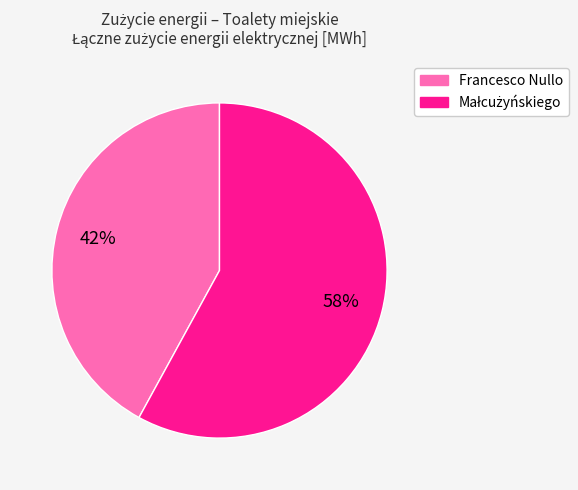

Does any single category account for the majority?

Yes